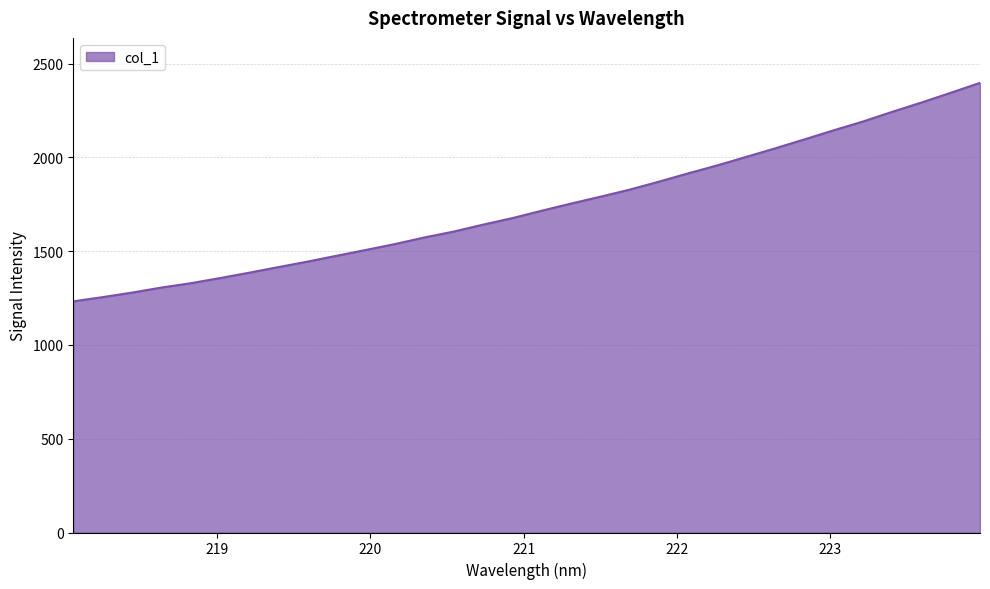

What is the greatest value displayed?

2397.3